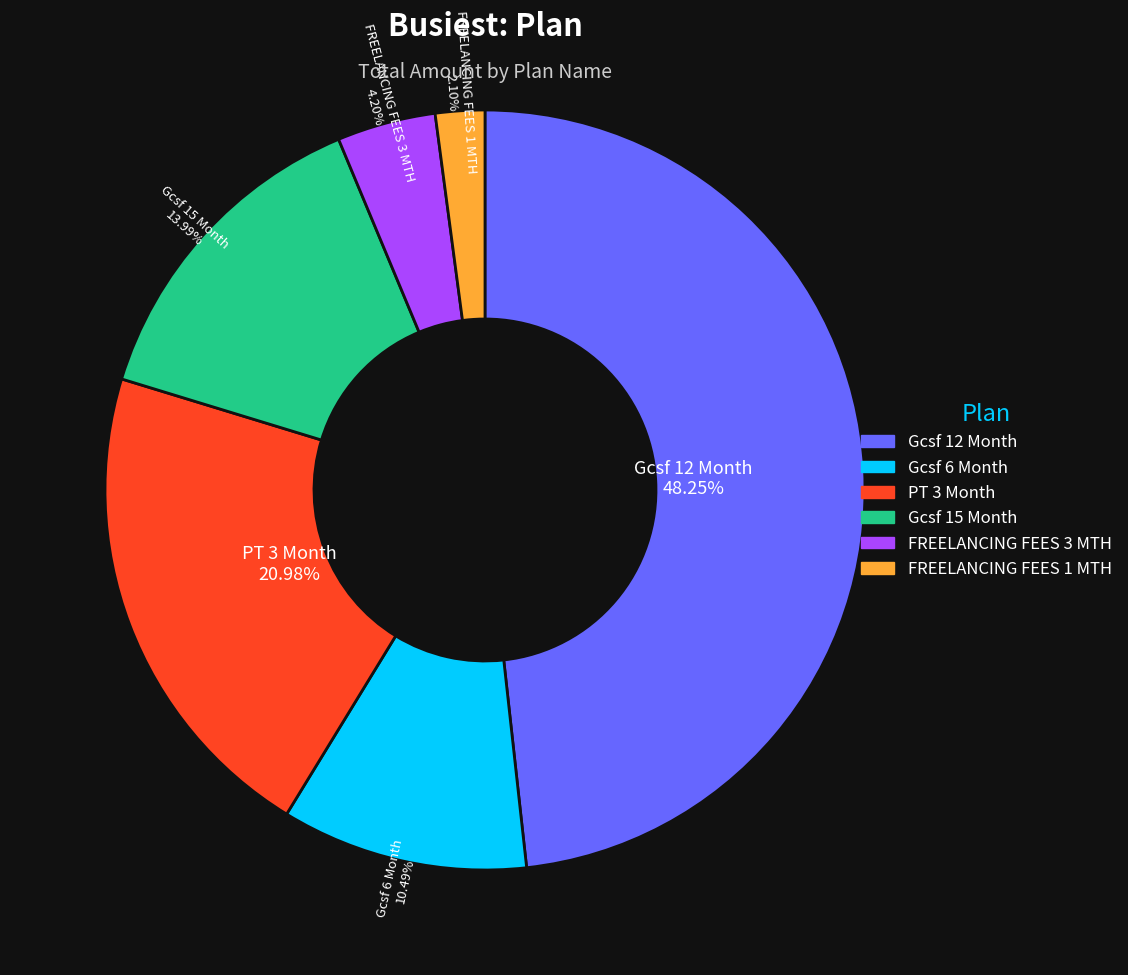

To the nearest percent, what is the average slice percentage?

17%